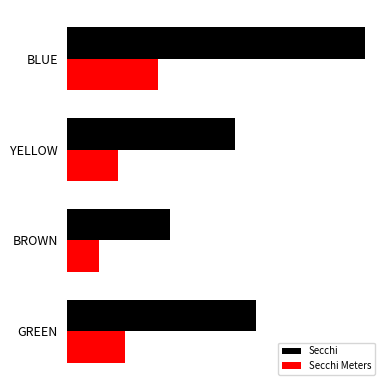

Which category has the highest value in the Secchi Meters series?

BLUE